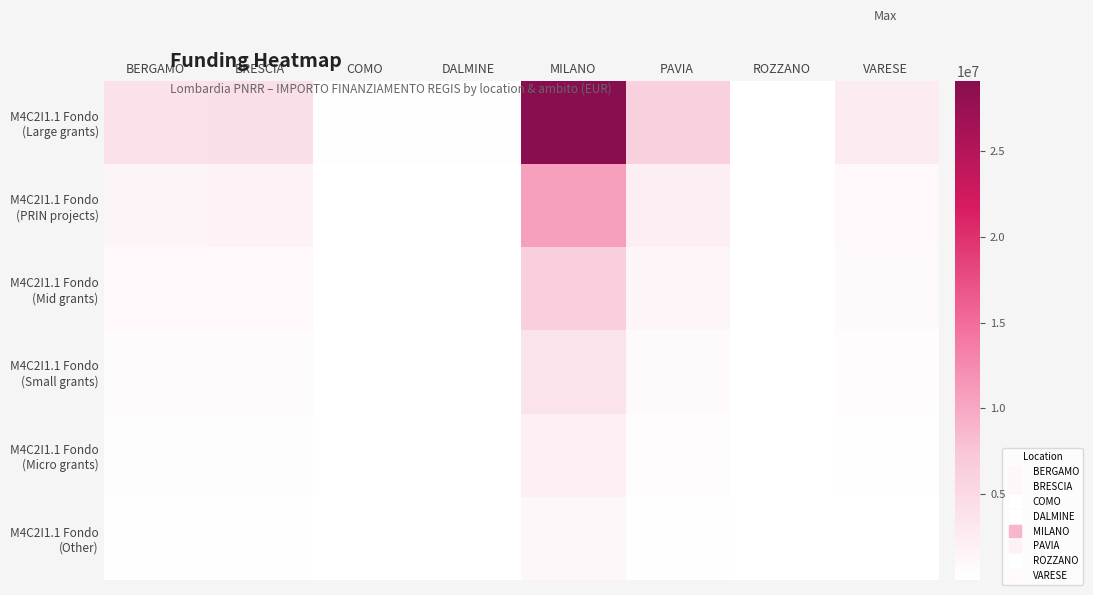

Which category has the lowest value across all series?

ROZZANO